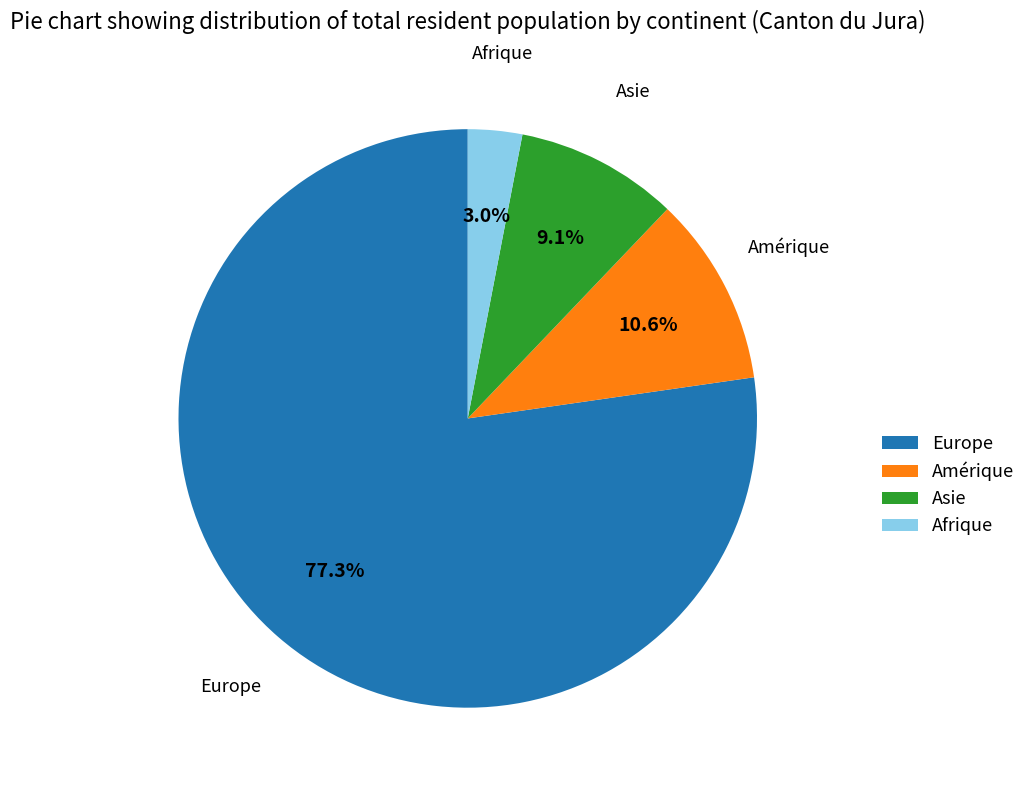

Which slice is the largest?

Europe